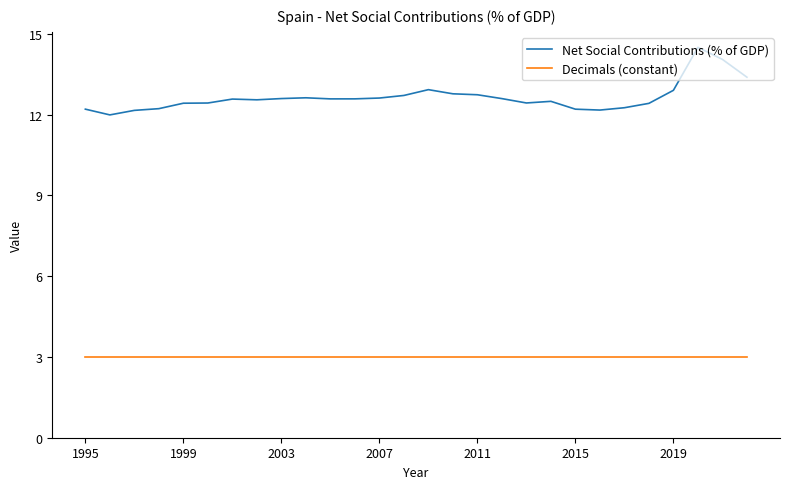

Does the chart have visible grid lines?

No